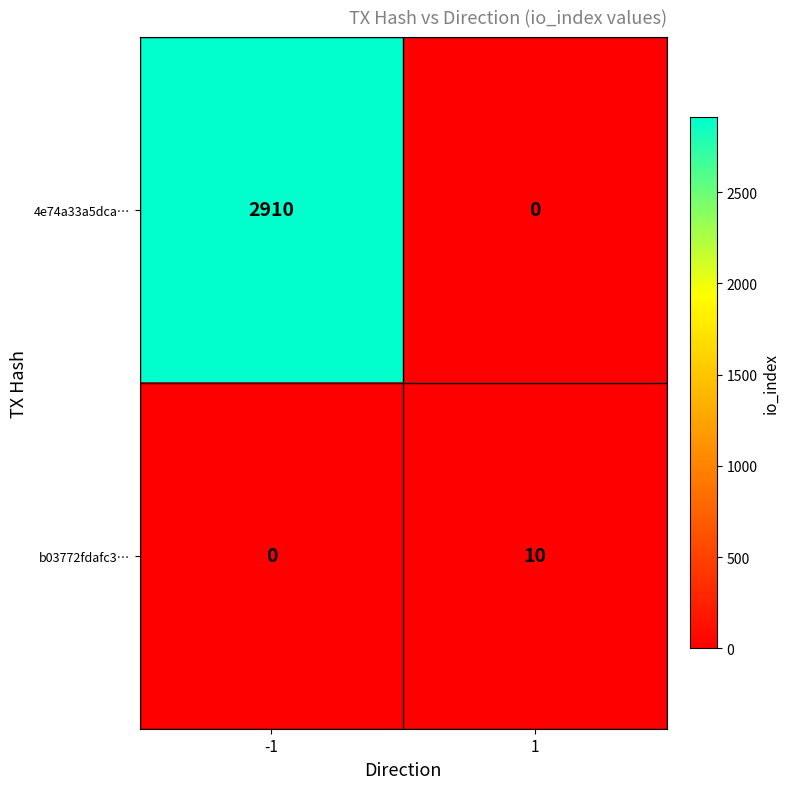

Reading right to left, list all the values displayed in this chart.

4e74a33a5dca…: 1=0	-1=2910
b03772fdafc3…: 1=10	-1=0